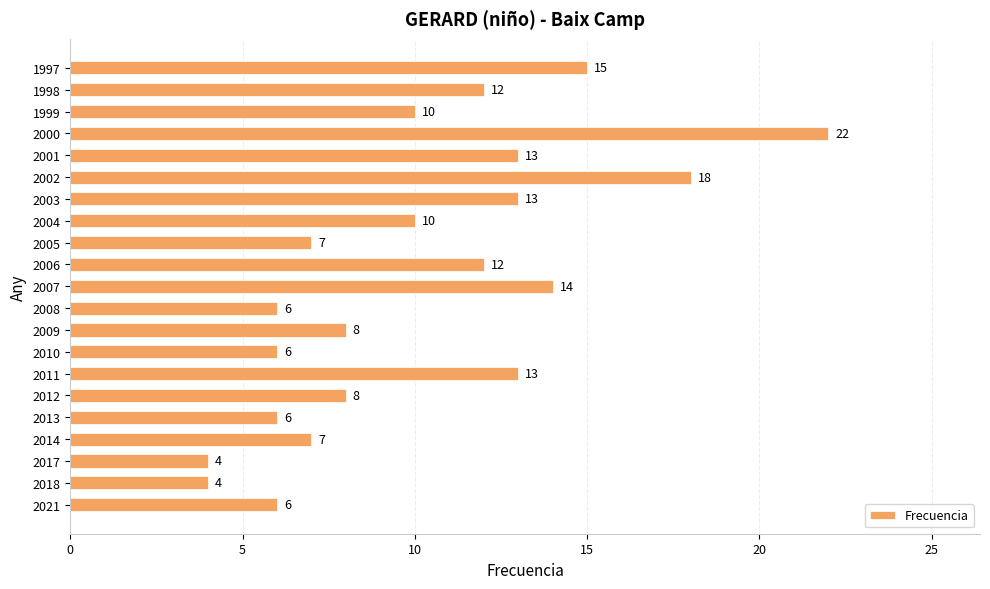

What is the difference between the second highest and second lowest values?

14